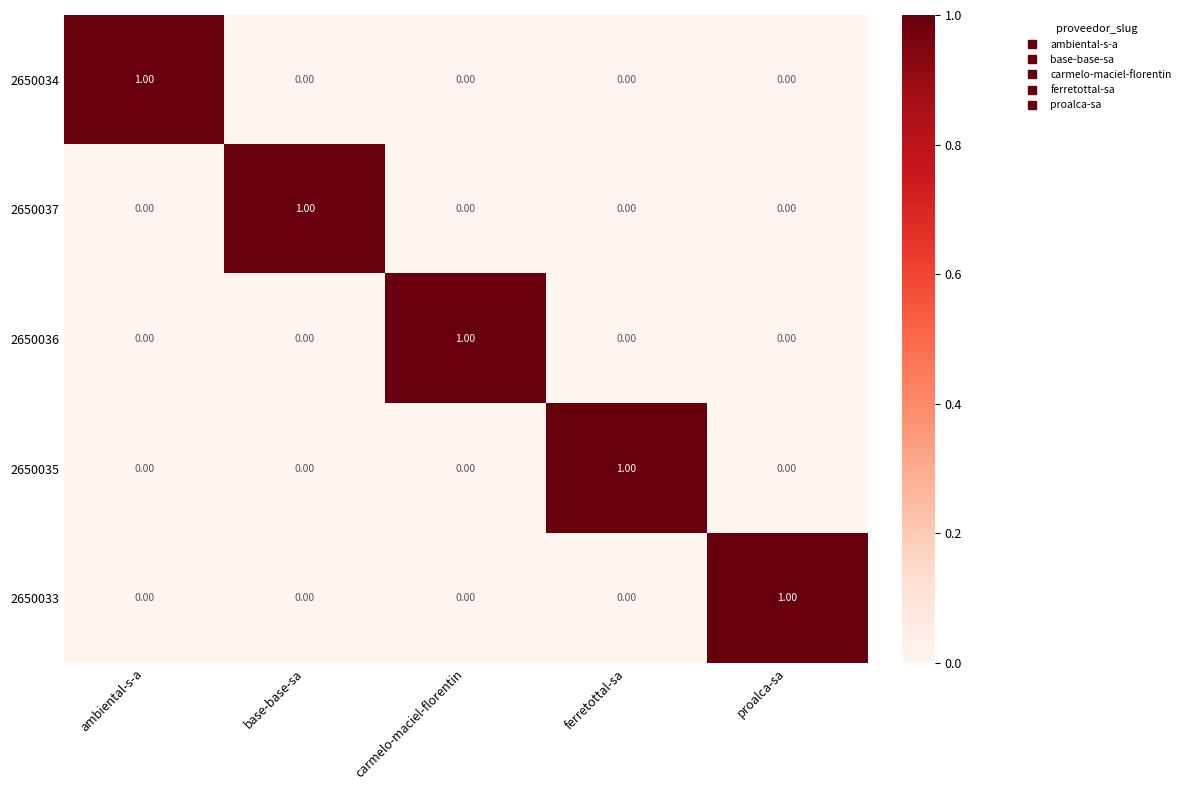

At which label does 2650036 reach its peak?

carmelo-maciel-florentin